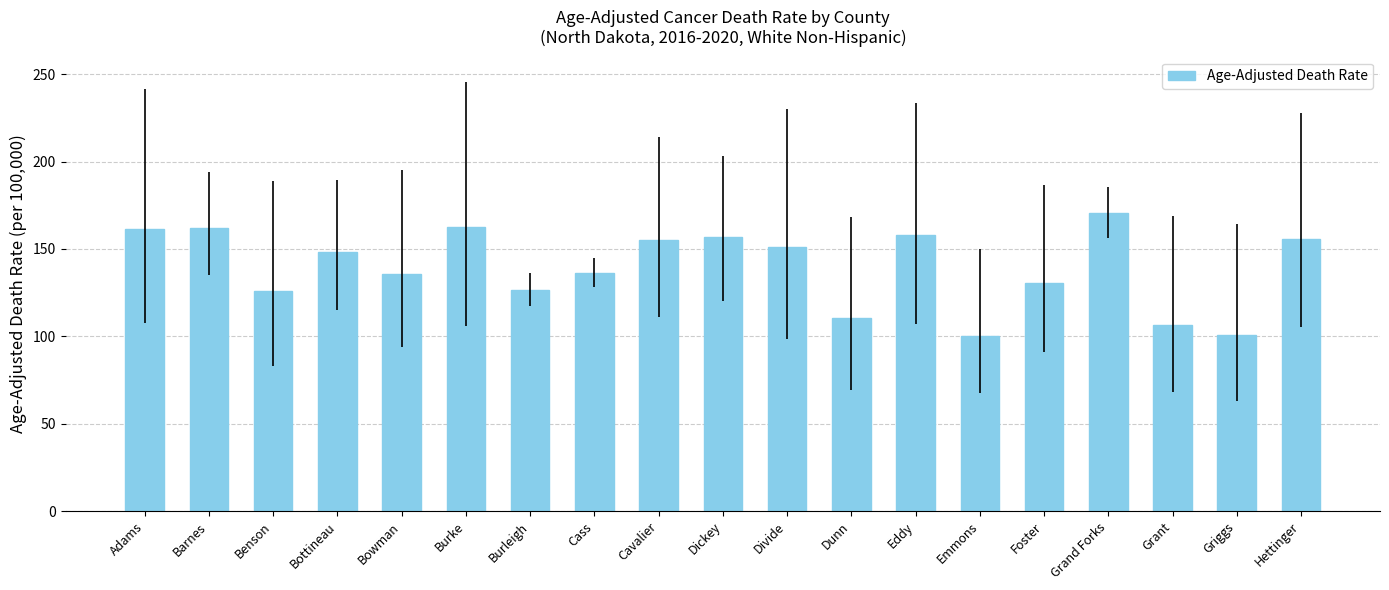

What is the sum of the values at Adams and Hettinger?

317.7